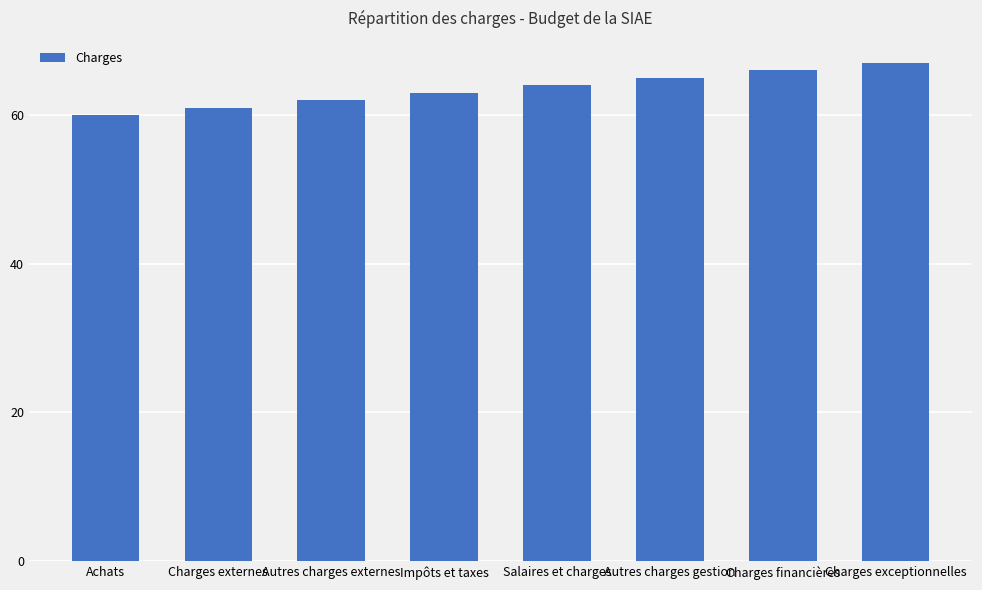

Reading left to right, list all the values displayed in this chart.

Achats=60	Charges externes=61	Autres charges externes=62	Impôts et taxes=63	Salaires et charges=64	Autres charges gestion=65	Charges financières=66	Charges exceptionnelles=67